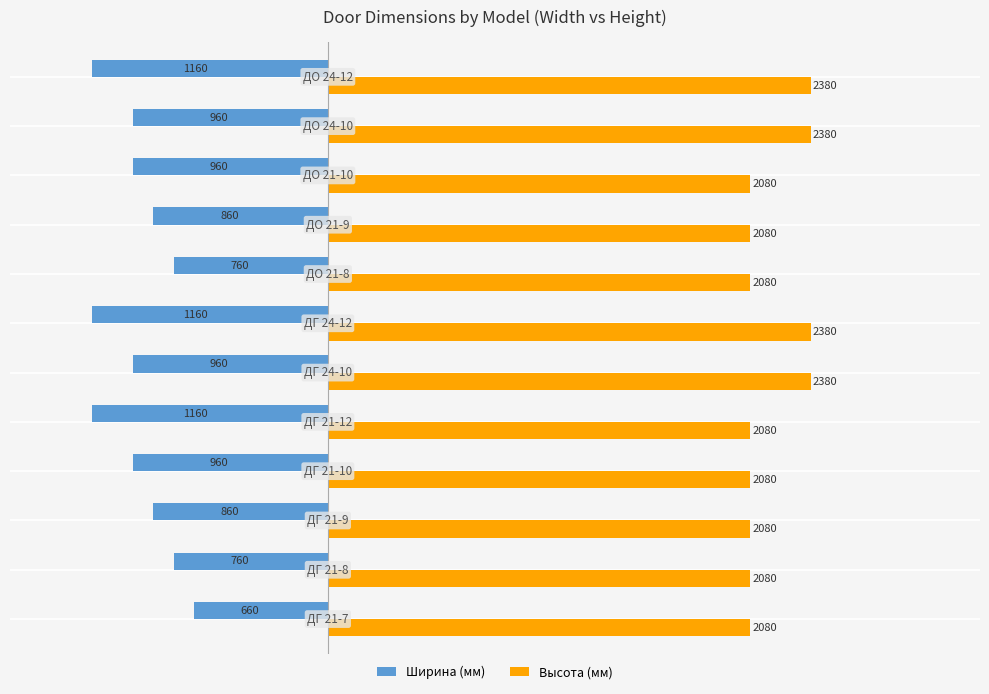

Which series has the widest spread of values?

Ширина (мм)